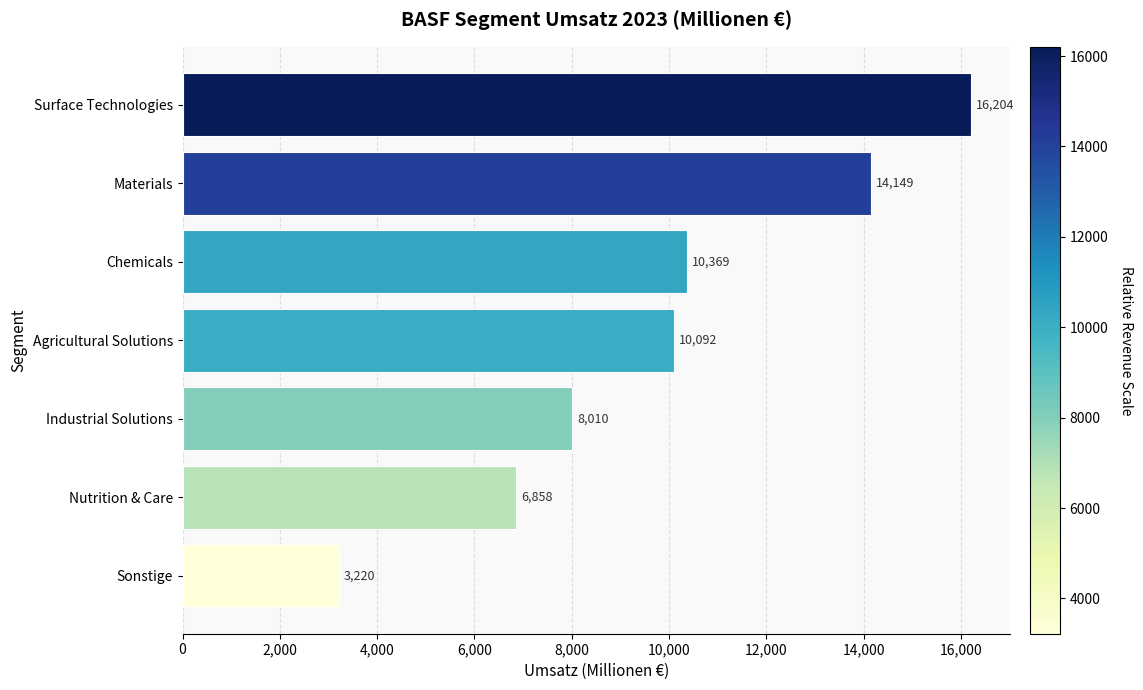

The chart shows a value of 14794 at Chemicals. True or false?

False